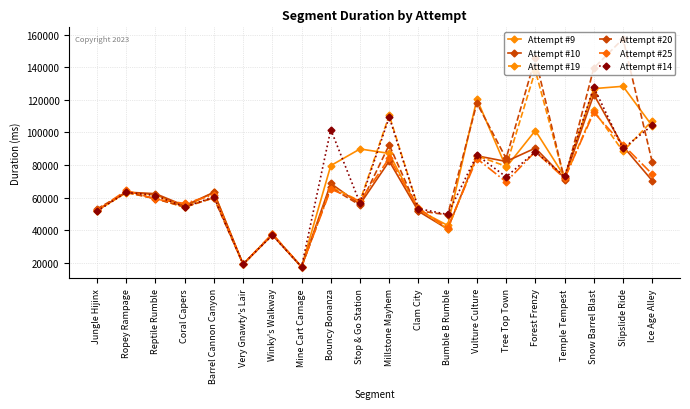

Which category has the highest value across all series?

Slipslide Ride